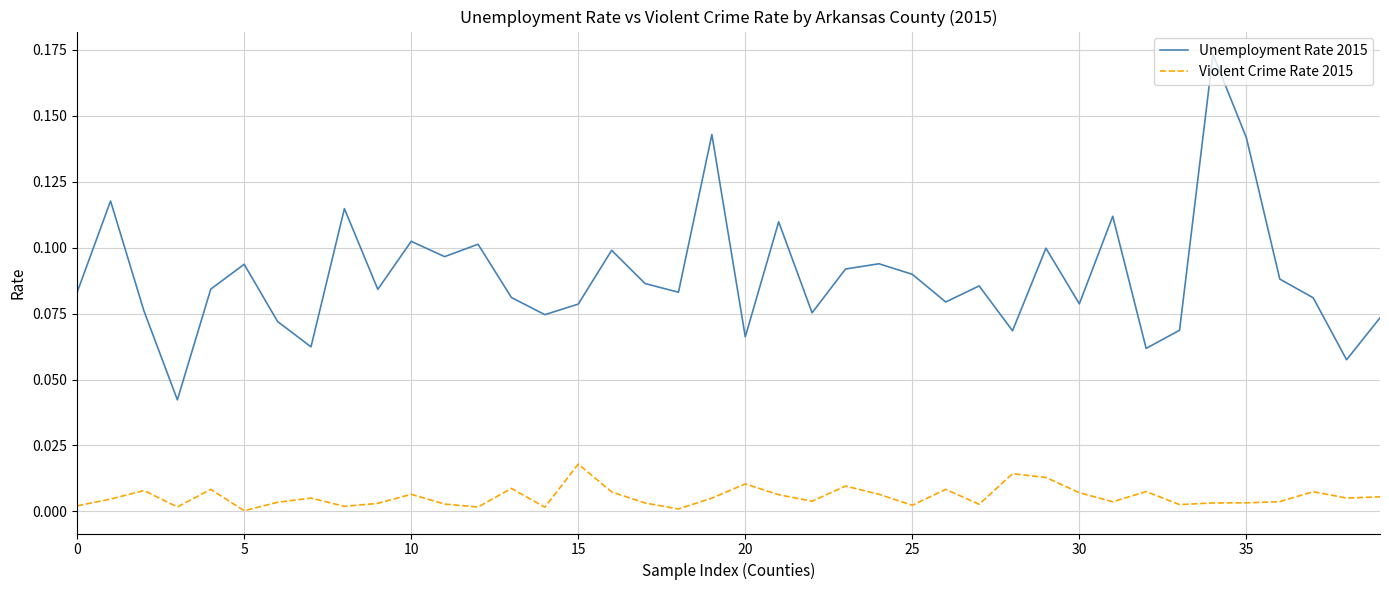

True or false: Unemployment Rate 2015 and Violent Crime Rate 2015 cross at least once.

False